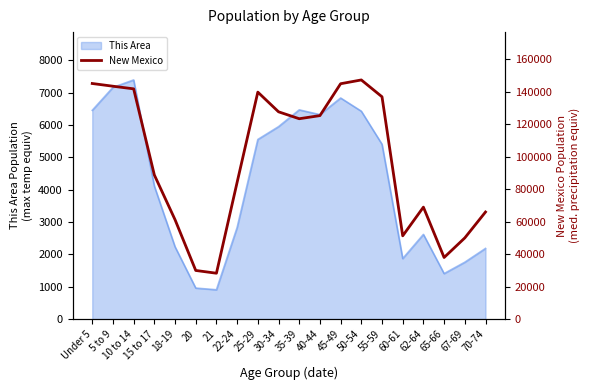

How many interior local peaks (higher than both neighbors) does the data have?

3